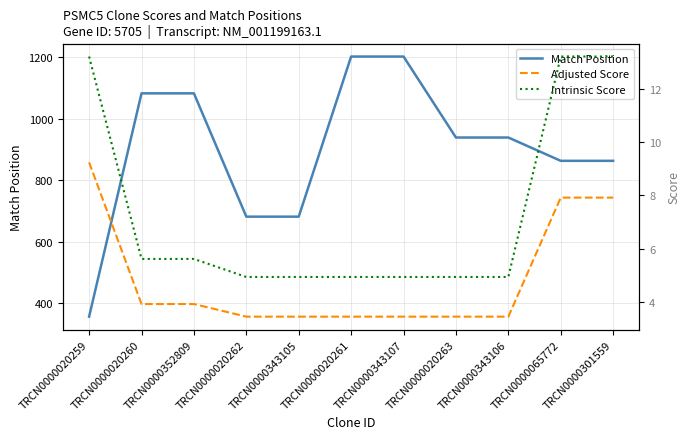

Does the chart have visible grid lines?

Yes